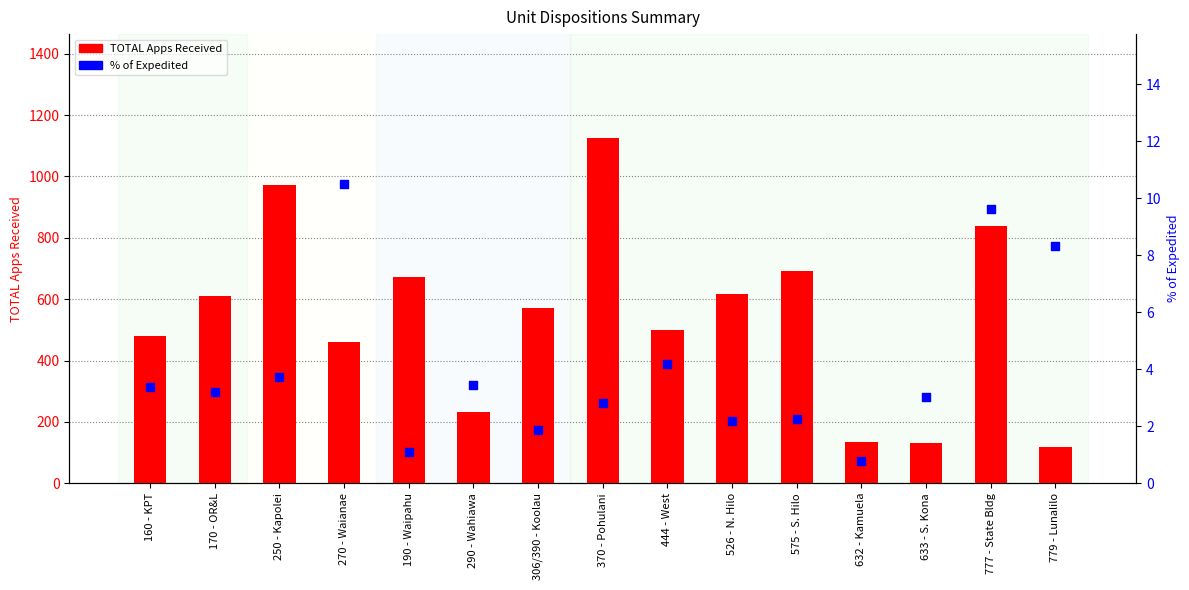

What is the total value across all series at 444 - West?

504.2